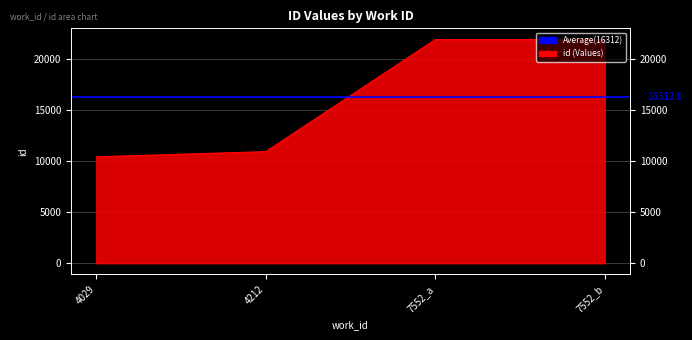

What is the label of the 2nd point from the left?

4212